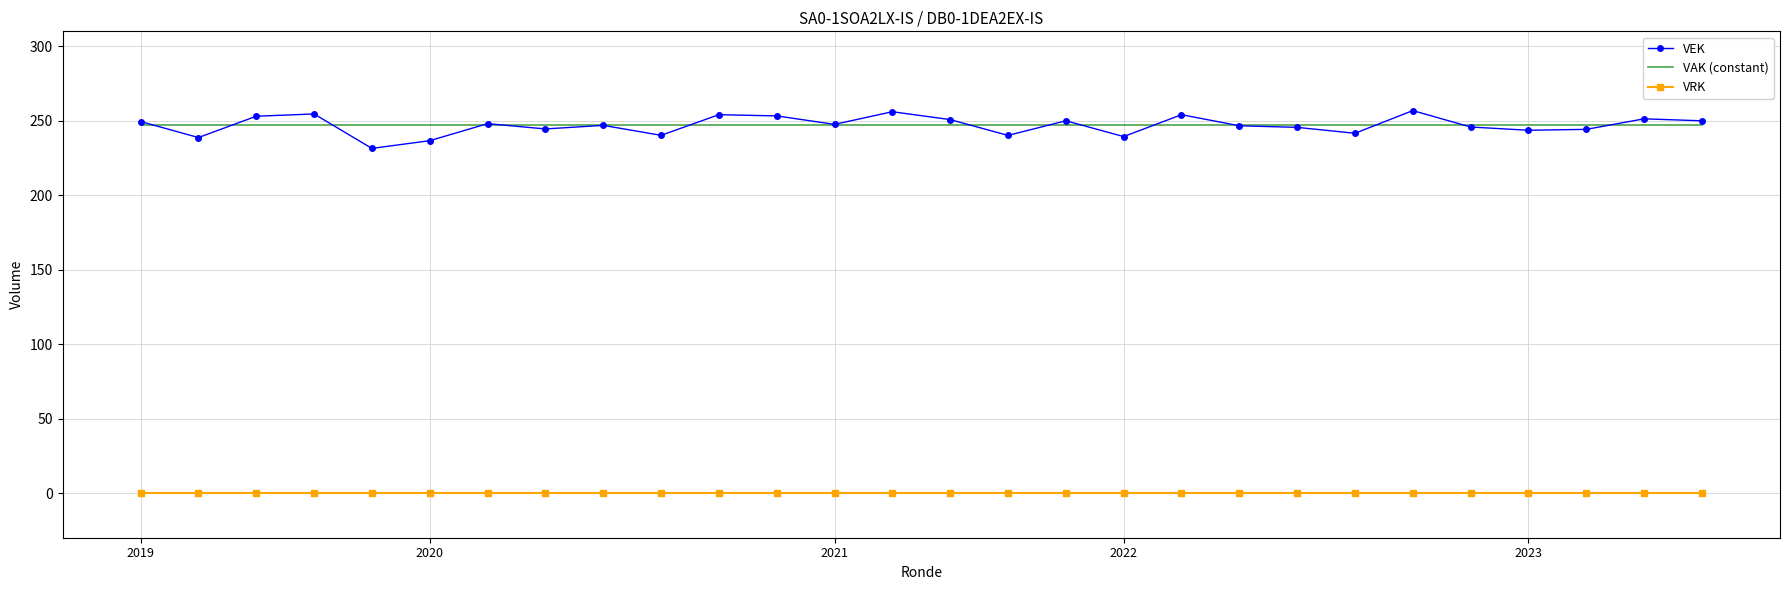

What is the minimum value for VAK (constant)?

247.0